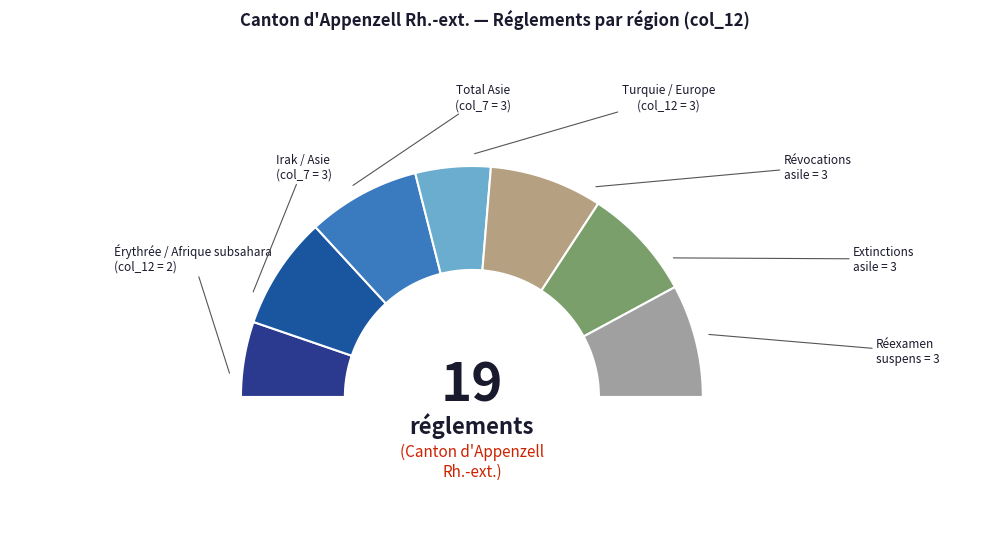

Is Demandes réexamen suspens the majority of the pie?

No